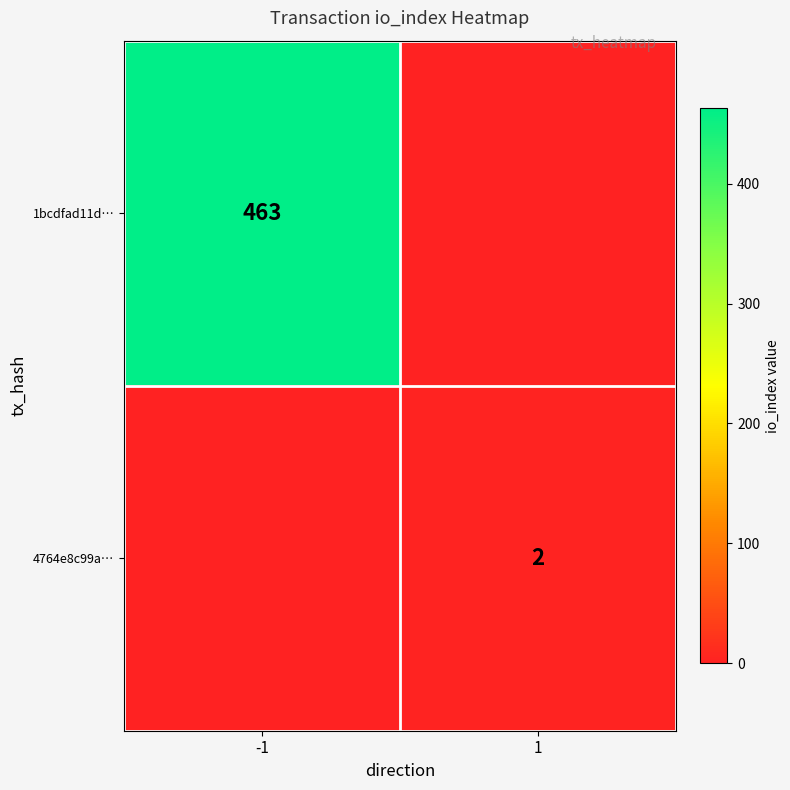

Is the value of 4764e8c99a… at 1 greater than the value of 1bcdfad11d… at -1?

No